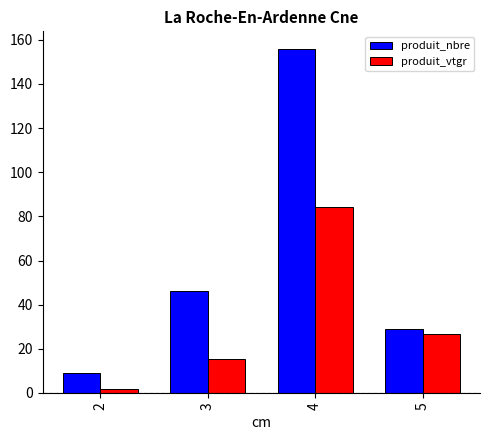

At which category does the chart reach its minimum across all series?

2